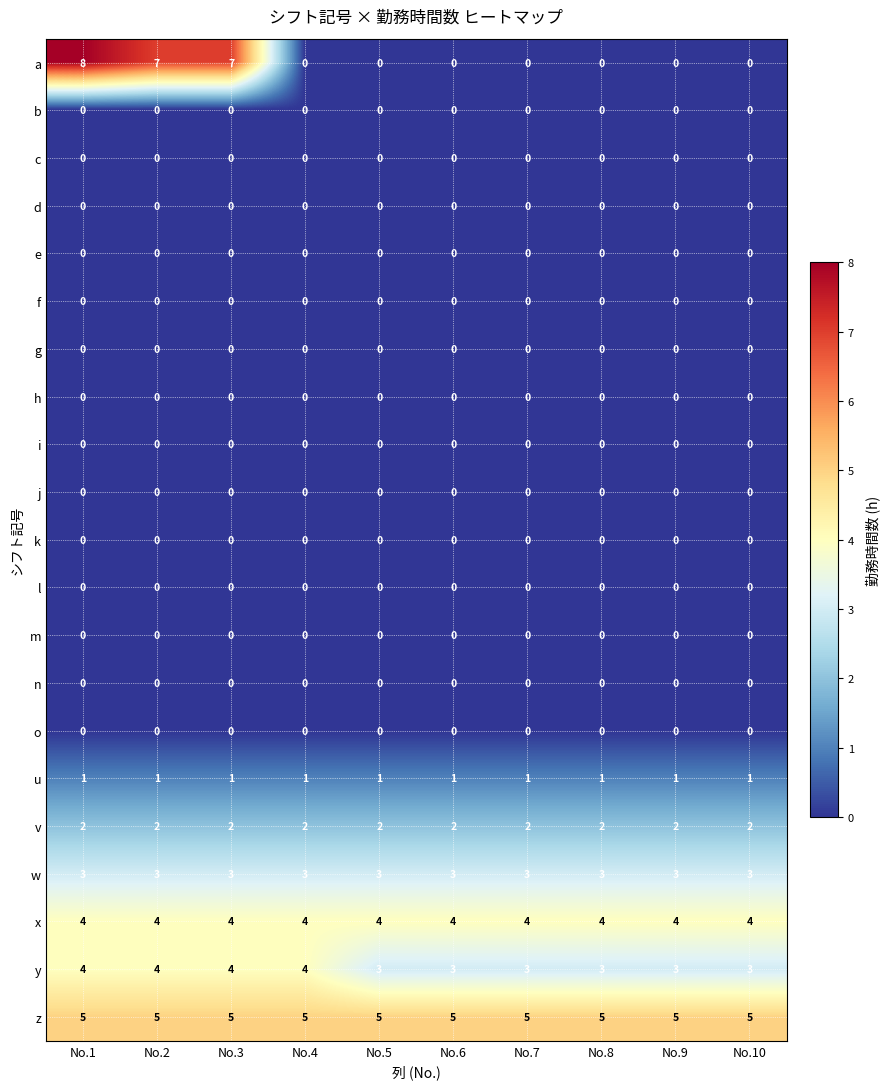

What is the highest value of the x series?

4